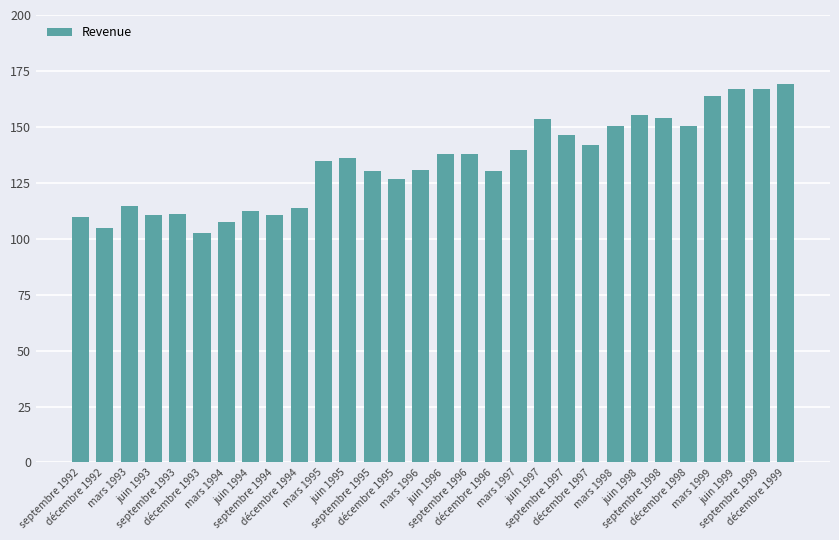

What is the difference between the values at mars 1995 and juin 1996?

3100000